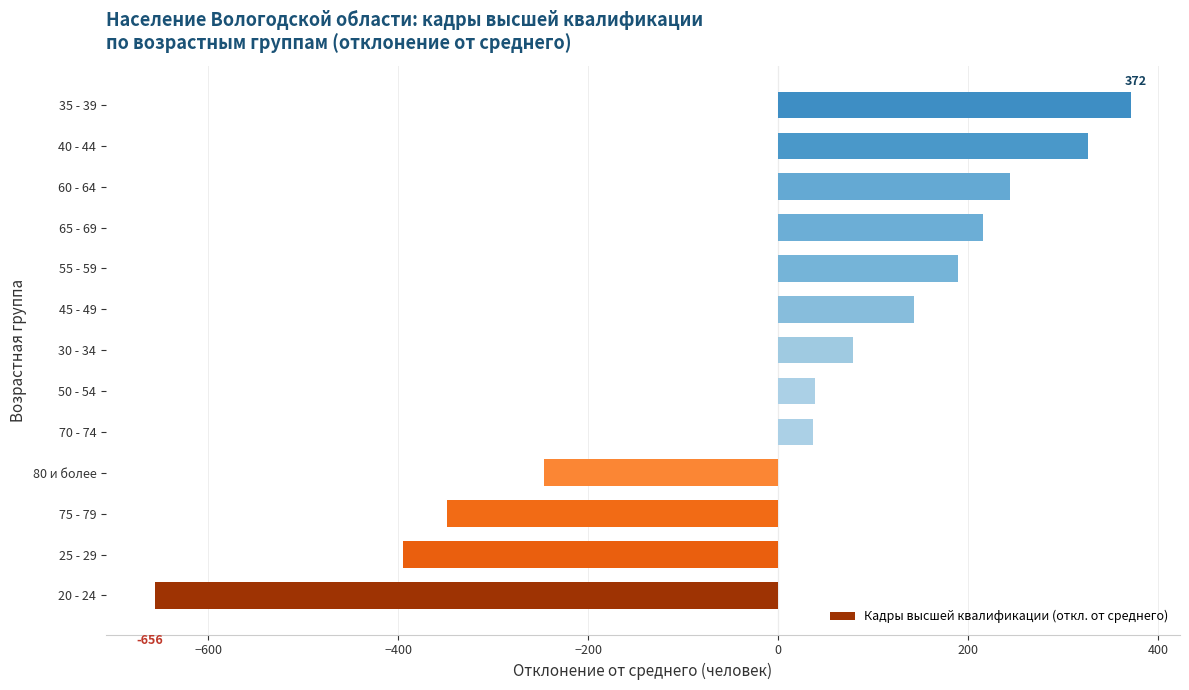

What is the greatest value displayed?

371.8